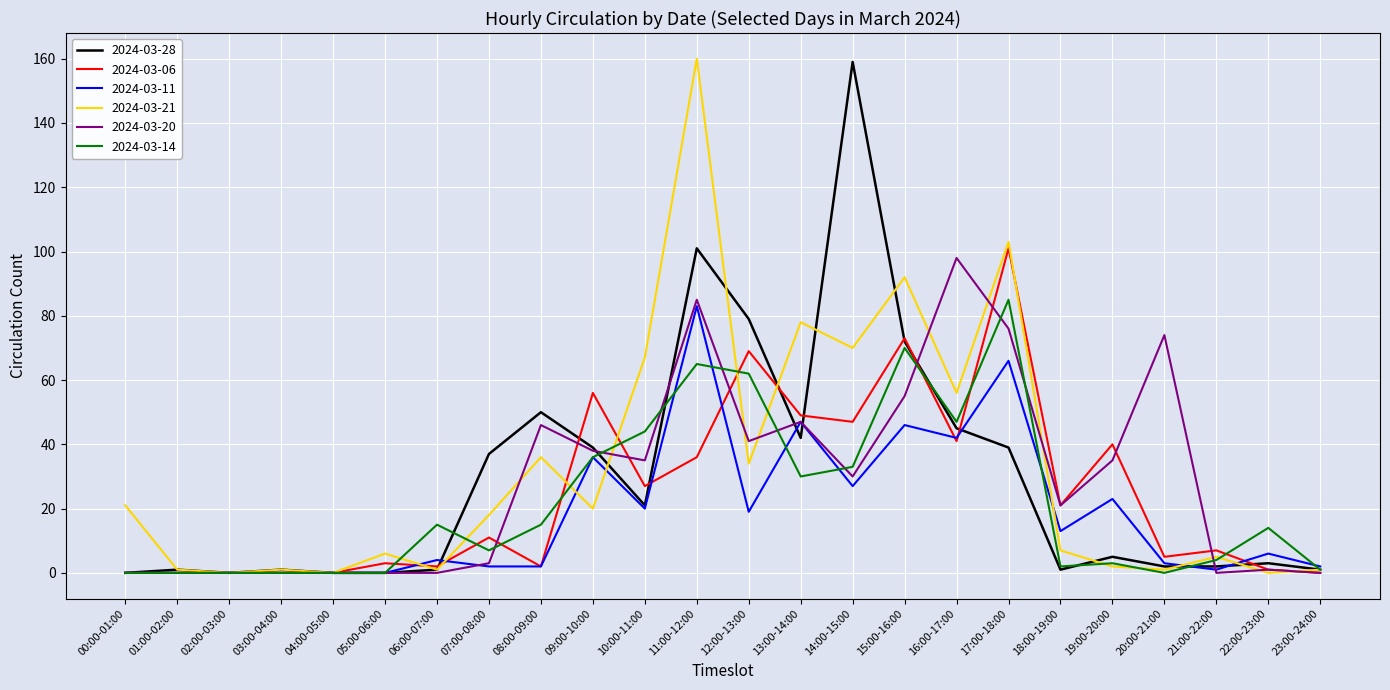

What is the maximum value for 2024-03-21?

160